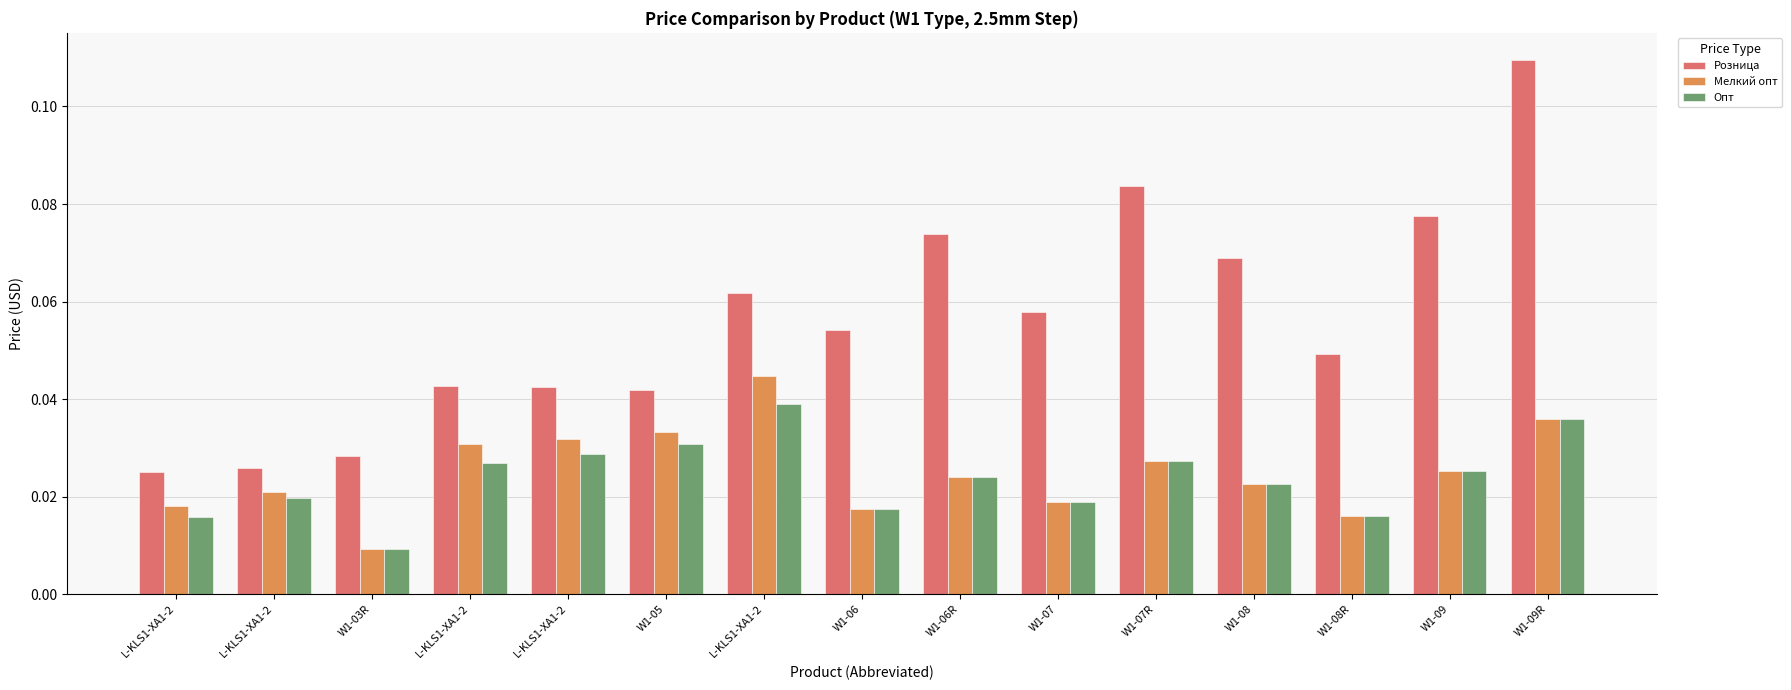

What is the label of the 1st bar from the left?

L-KLS1-XA1-2